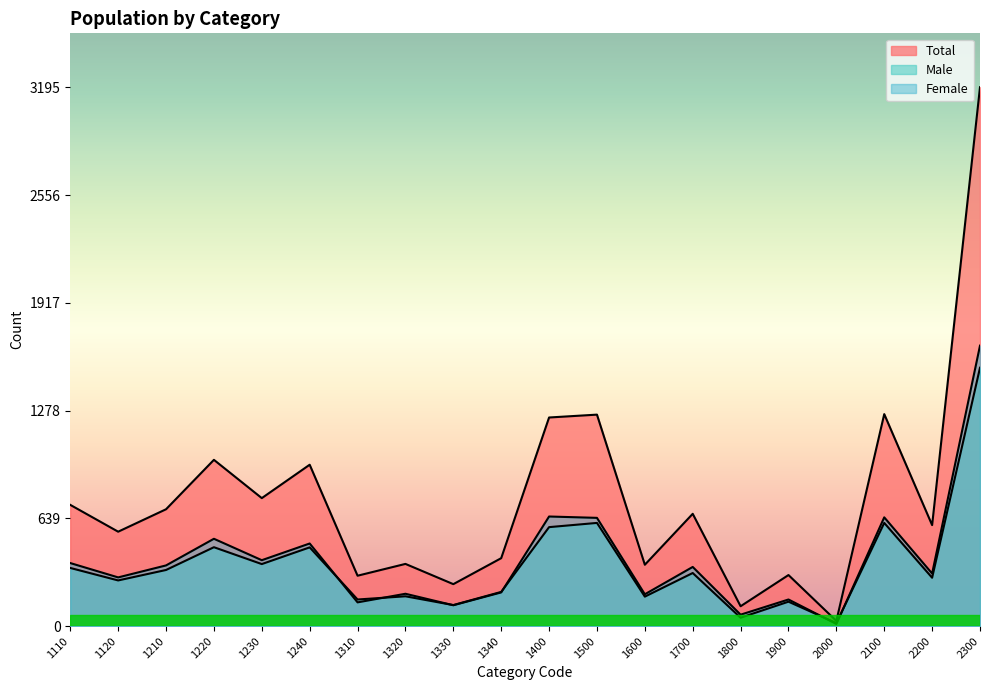

Which category has the highest value in the Male series?

2300